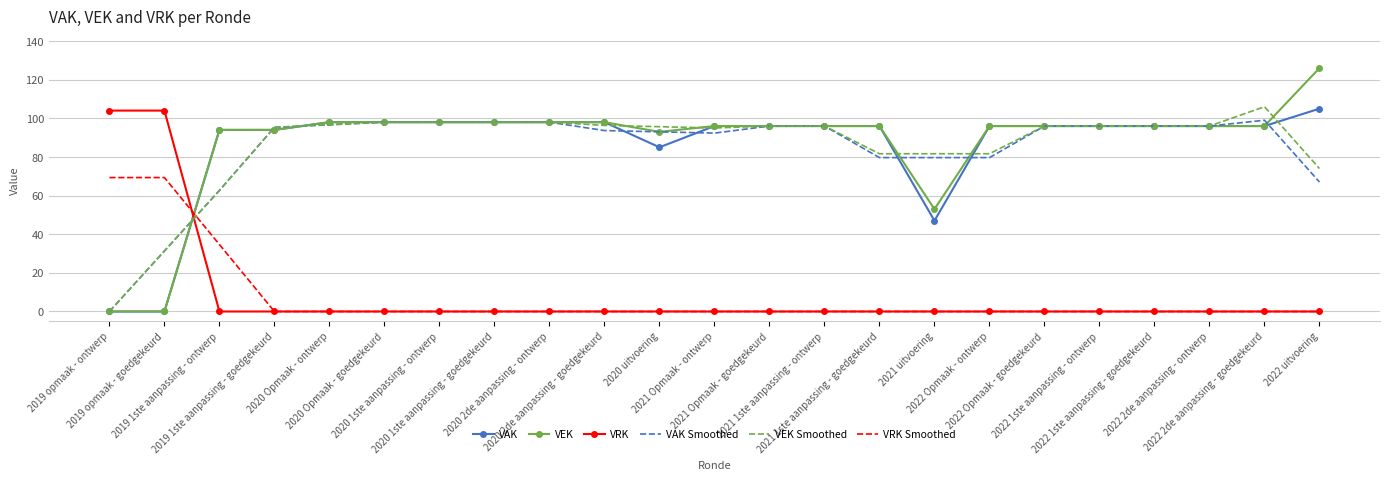

Which series has the widest spread of values?

VEK